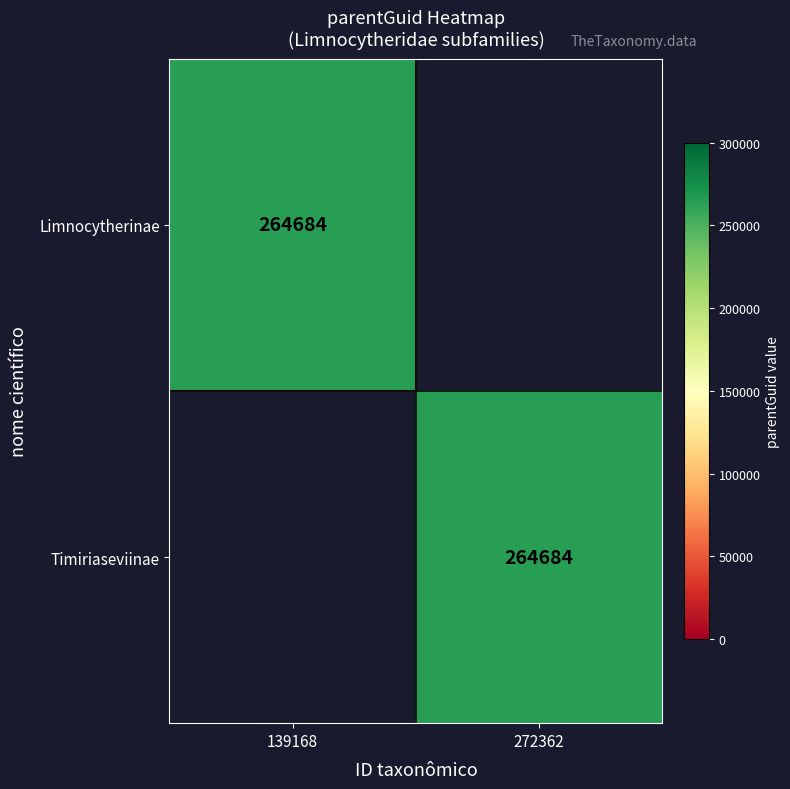

The Timiriaseviinae series shows 264684 at 272362. True or false?

True